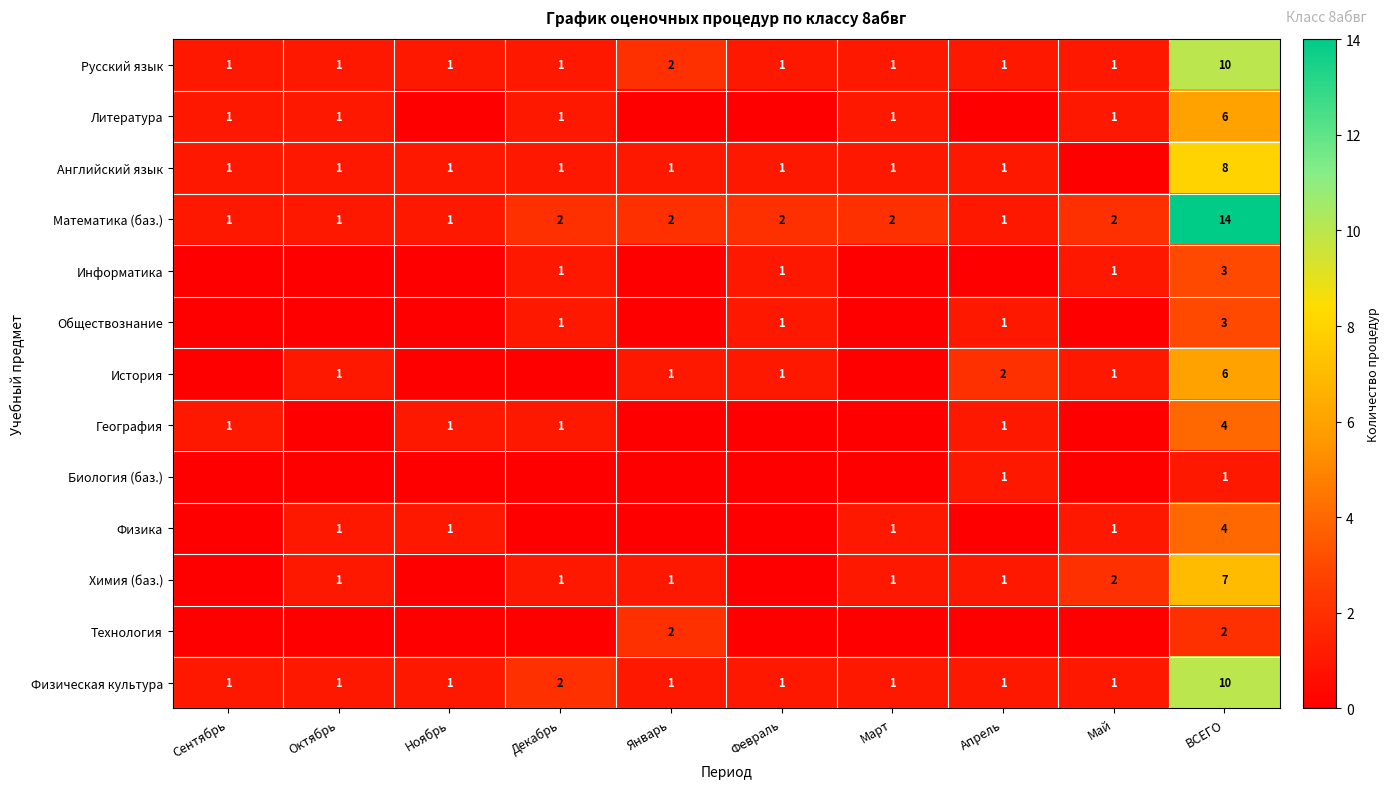

The value of История at ВСЕГО is 6. True or false?

True